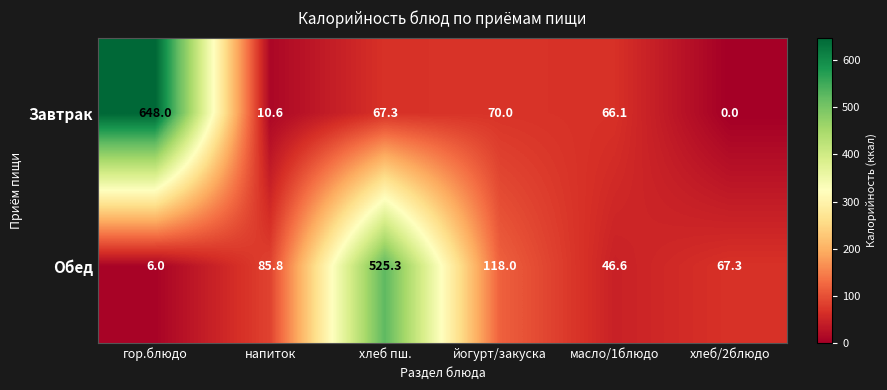

Read the Обед value at йогурт/закуска.

118.0